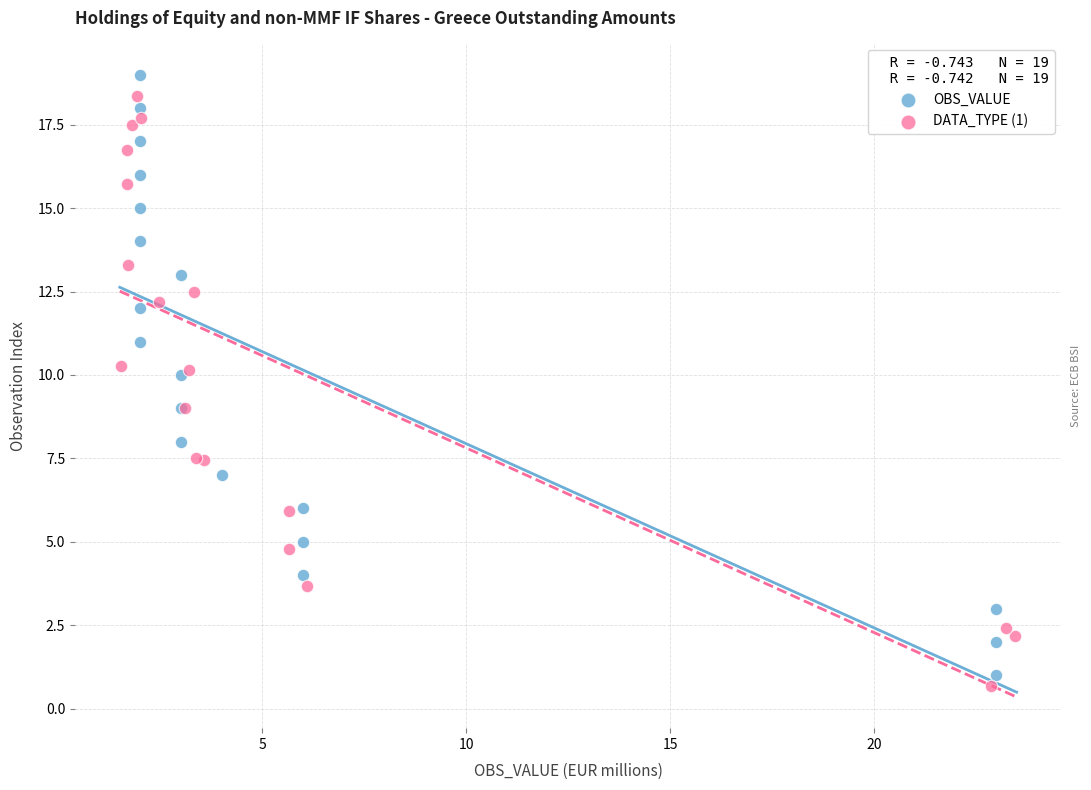

Which series has the largest Y range (max minus min)?

OBS_VALUE